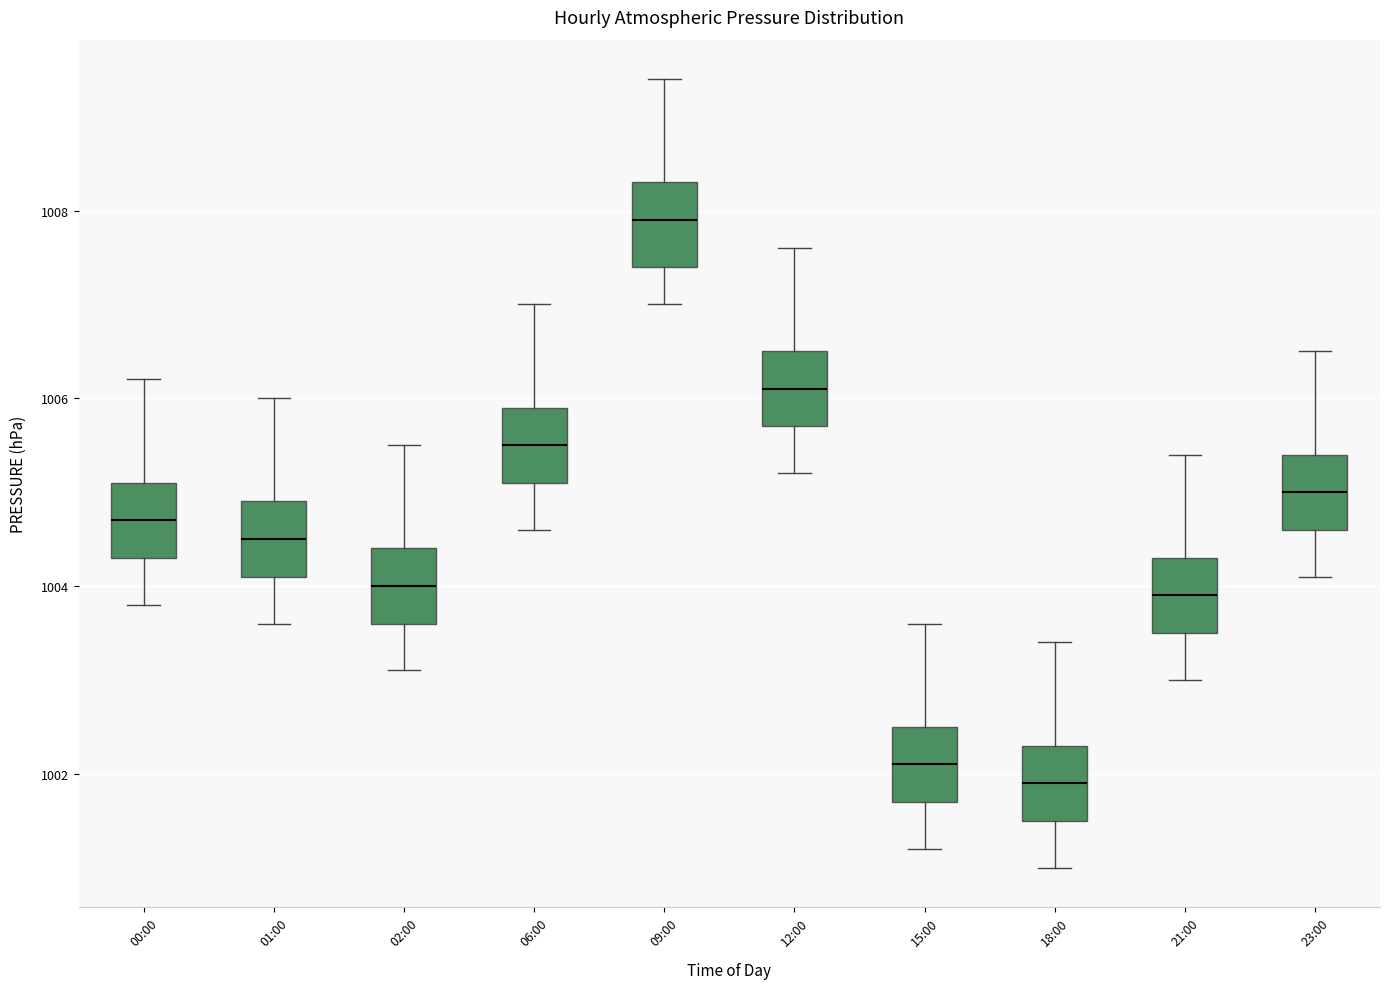

Where is the lower edge of the box for 09:00 on the y-axis? The values are not printed on the chart, so give them approximately, as read against the axis.

1007.4